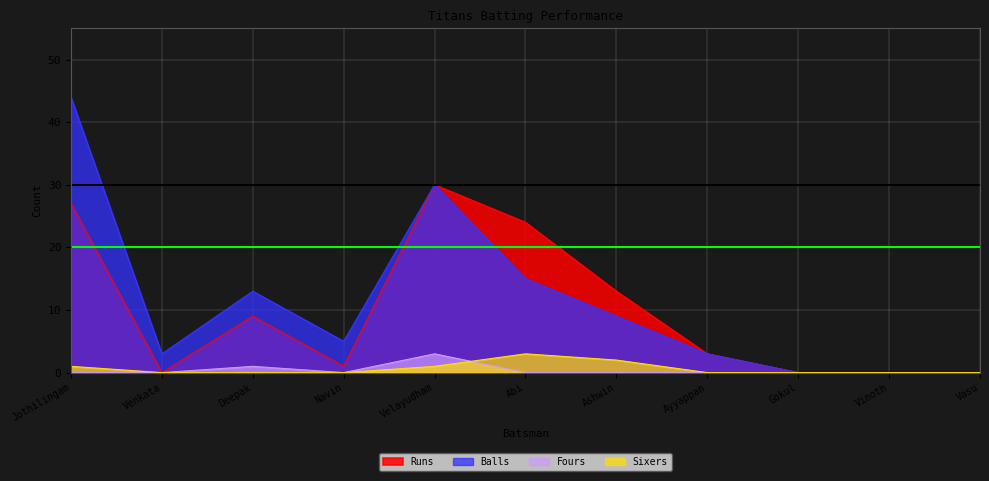

What is the sum of all Fours values?

4